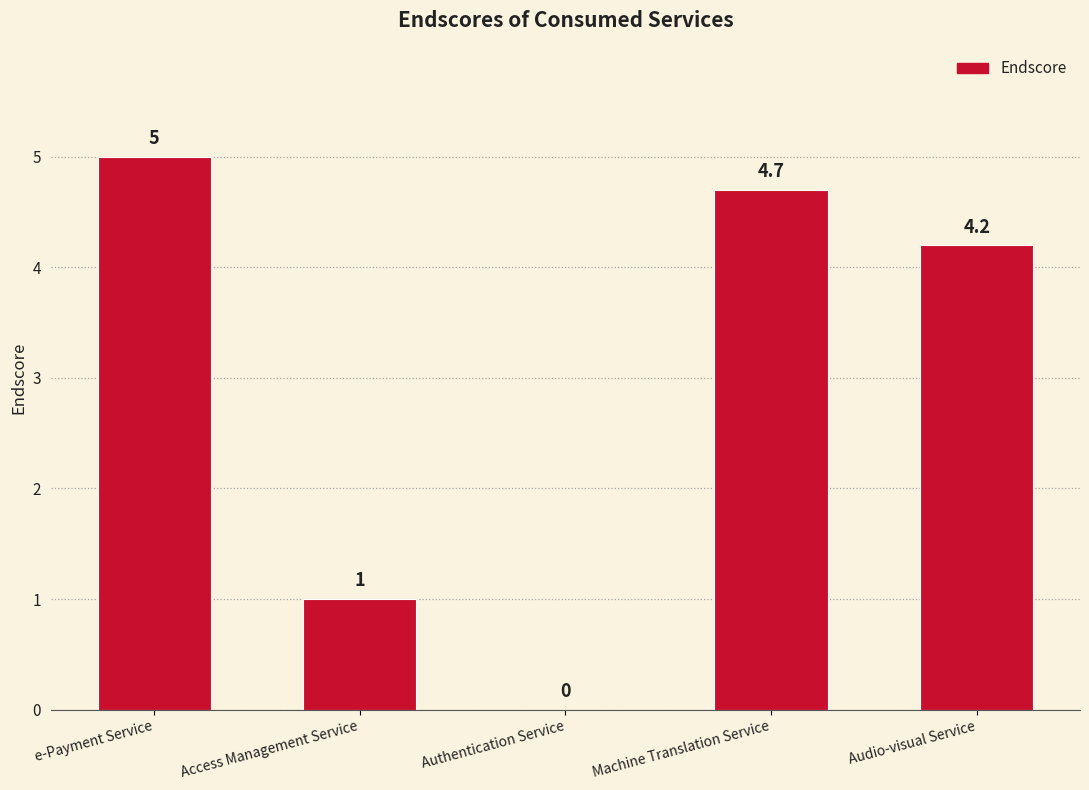

Is it true that the value at Access Management Service is 1.8?

False